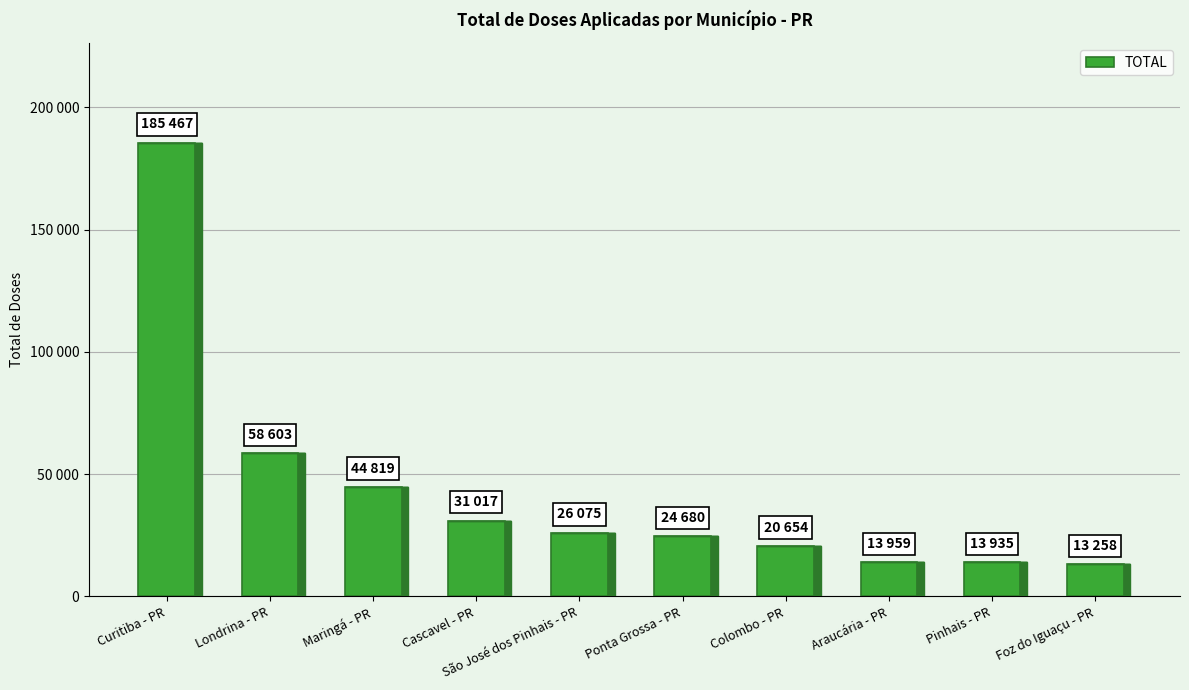

True or false: the data shows 31017 at Cascavel - PR.

True